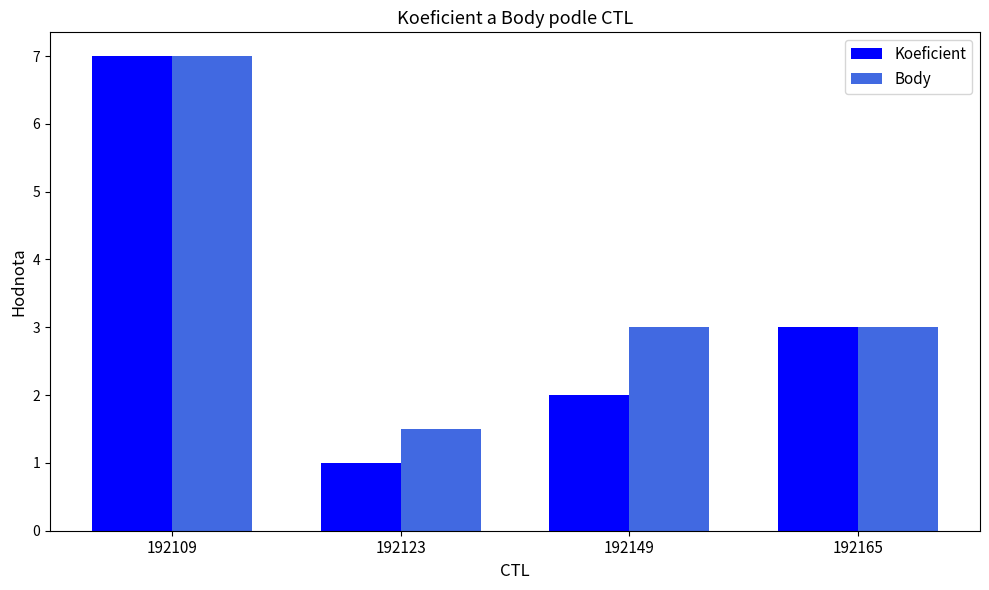

What is the average value of the Body series?

3.6